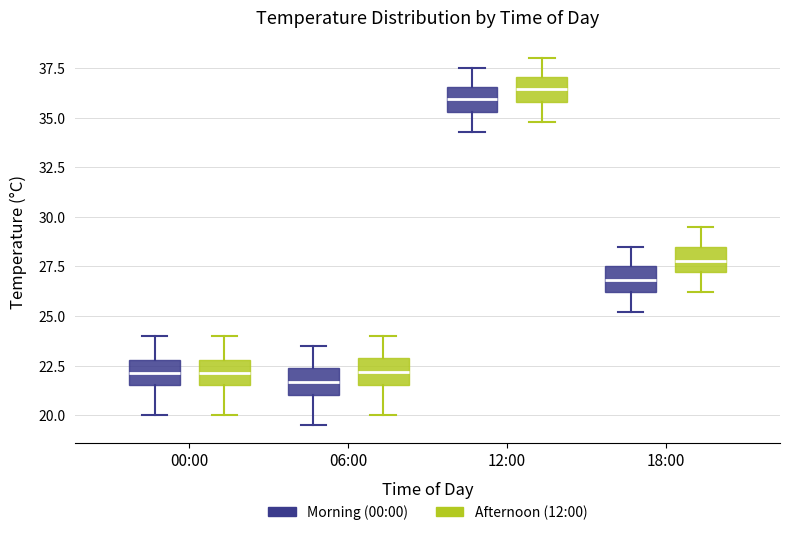

Reading left to right, transcribe this box plot: for each box, give where its median line is, the range the box spans, and where its two whiskers end, as read against the y-axis. The values are not printed on the chart, so give them approximately, as read against the axis.

00:00 (Morning (00:00)): median 22.0, box 21.5 to 23.0, whiskers 20.0 to 24.0
00:00 (Afternoon (12:00)): median 22.0, box 21.5 to 23.0, whiskers 20.0 to 24.0
06:00 (Morning (00:00)): median 21.5, box 21.0 to 22.5, whiskers 19.5 to 23.5
06:00 (Afternoon (12:00)): median 22.0, box 21.5 to 23.0, whiskers 20.0 to 24.0
12:00 (Morning (00:00)): median 36.0, box 35.5 to 36.5, whiskers 34.5 to 37.5
12:00 (Afternoon (12:00)): median 36.5, box 36.0 to 37.0, whiskers 35.0 to 38.0
18:00 (Morning (00:00)): median 27.0, box 26.0 to 27.5, whiskers 25.0 to 28.5
18:00 (Afternoon (12:00)): median 28.0, box 27.0 to 28.5, whiskers 26.0 to 29.5